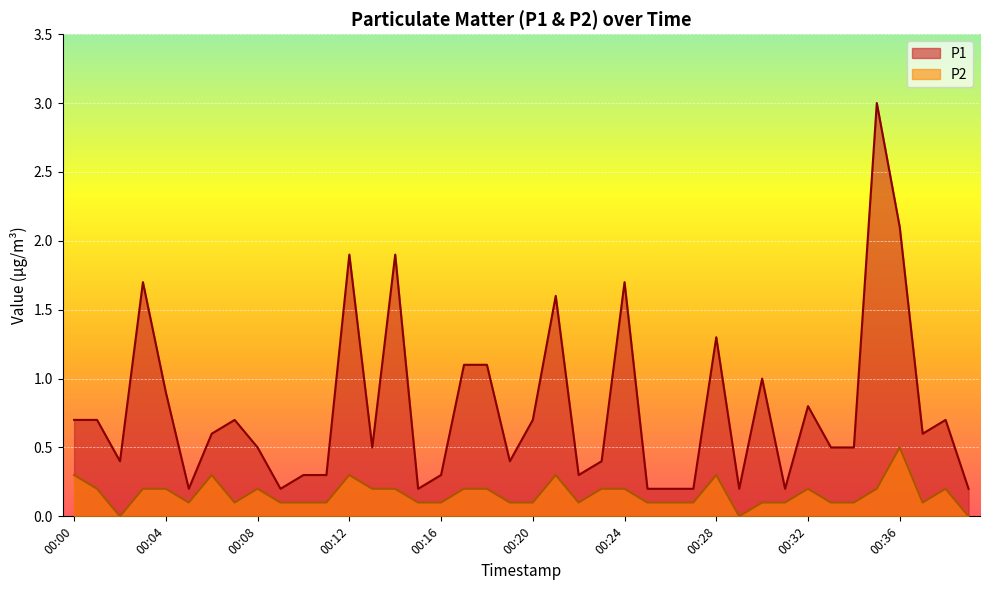

Is it true that P2 equals 0.1 at 00:09?

True